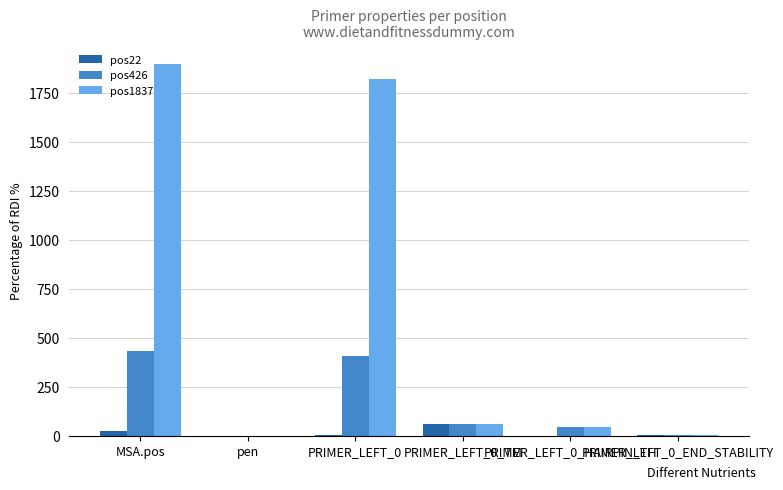

What is the maximum value shown in the chart?

1898.0